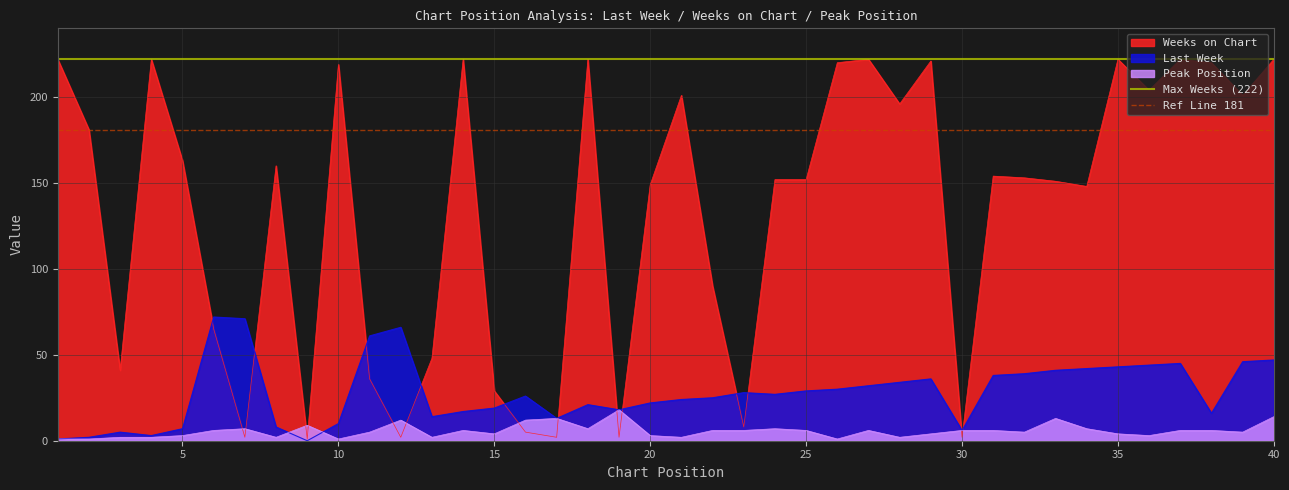

How many lines are shown in the chart?

2